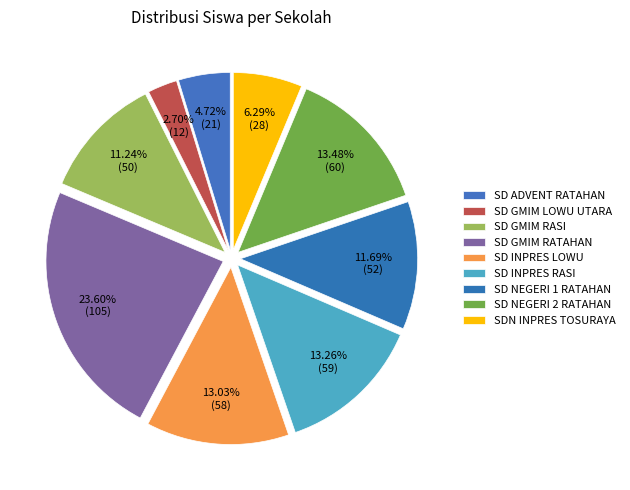

Between SD GMIM RASI and SD NEGERI 1 RATAHAN, which is larger?

SD NEGERI 1 RATAHAN